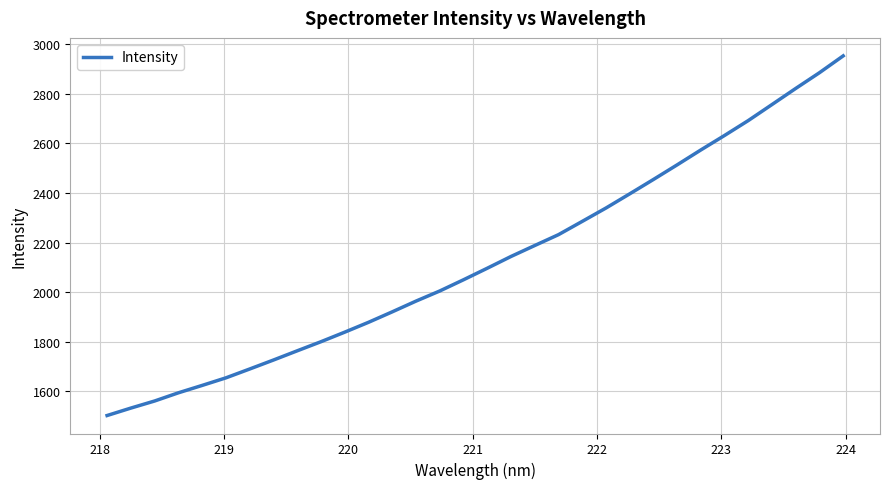

What is the average value?

2127.4